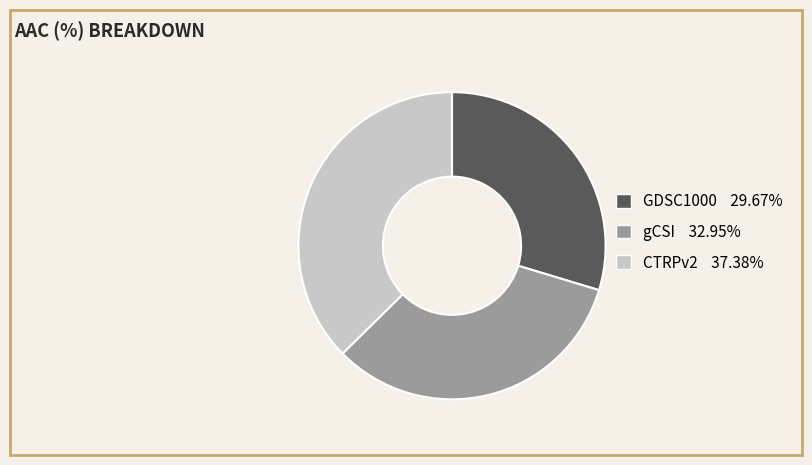

True or false: gCSI accounts for 33% of the total.

True